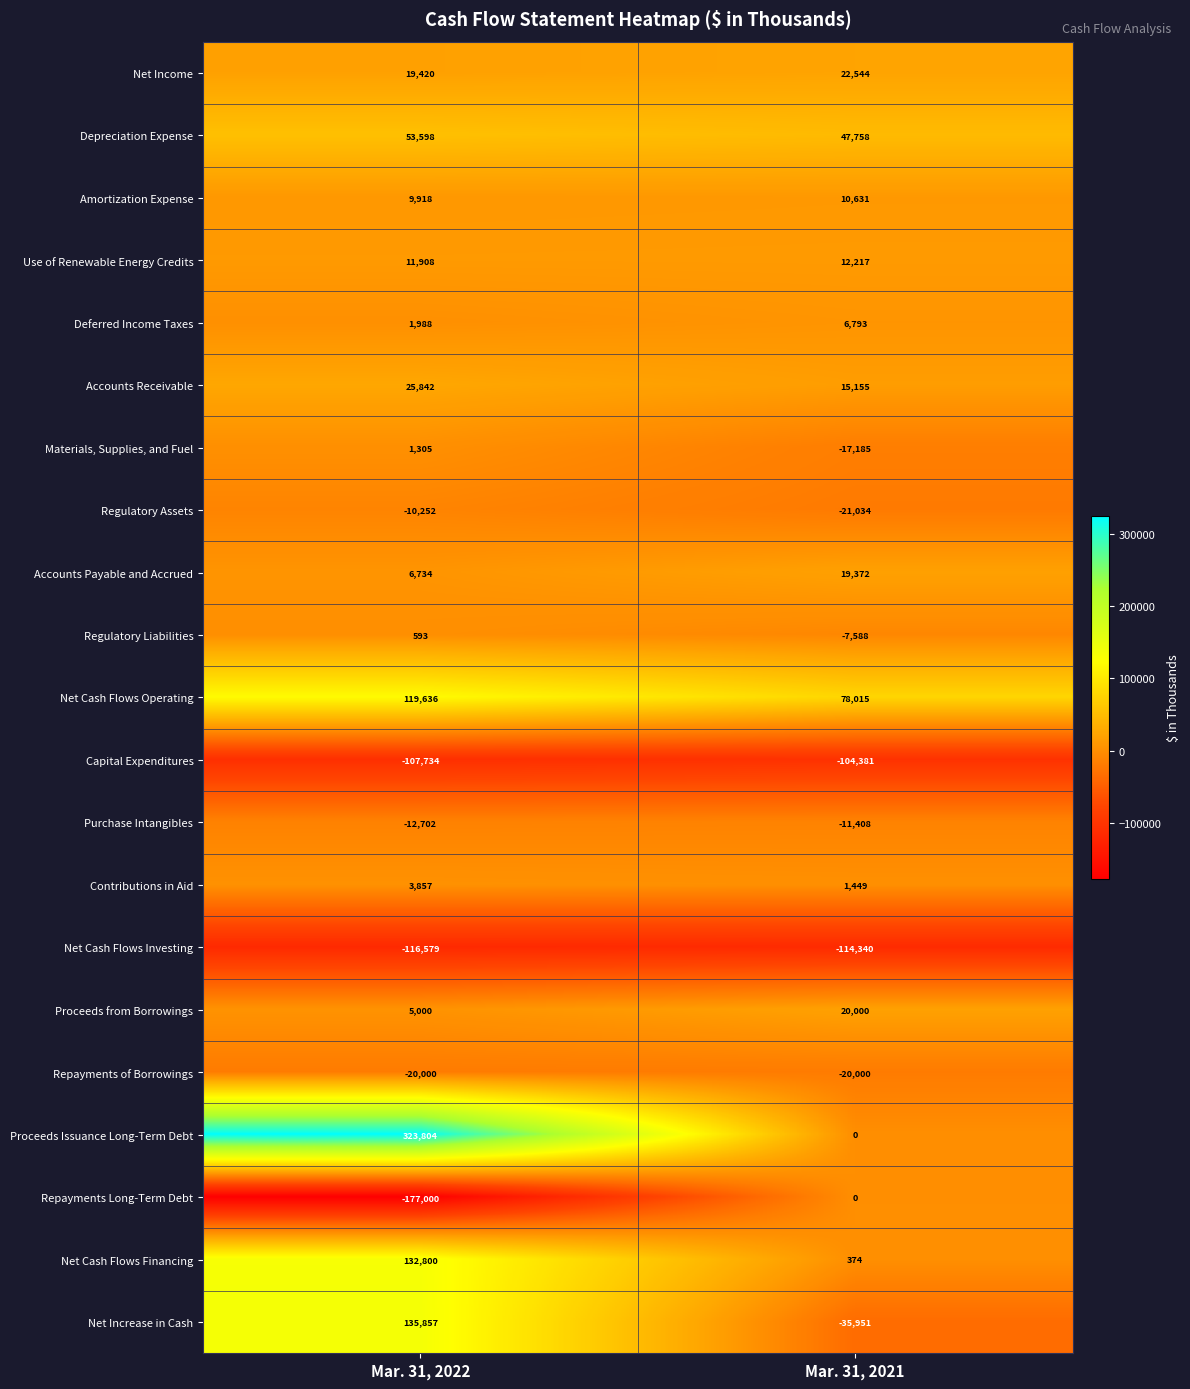

Rank the series at Mar. 31, 2022 from lowest to highest value.

Repayments Long-Term Debt, Net Cash Flows Investing, Capital Expenditures, Repayments of Borrowings, Purchase Intangibles, Regulatory Assets, Regulatory Liabilities, Materials, Supplies, and Fuel, Deferred Income Taxes, Contributions in Aid, Proceeds from Borrowings, Accounts Payable and Accrued, Amortization Expense, Use of Renewable Energy Credits, Net Income, Accounts Receivable, Depreciation Expense, Net Cash Flows Operating, Net Cash Flows Financing, Net Increase in Cash, Proceeds Issuance Long-Term Debt